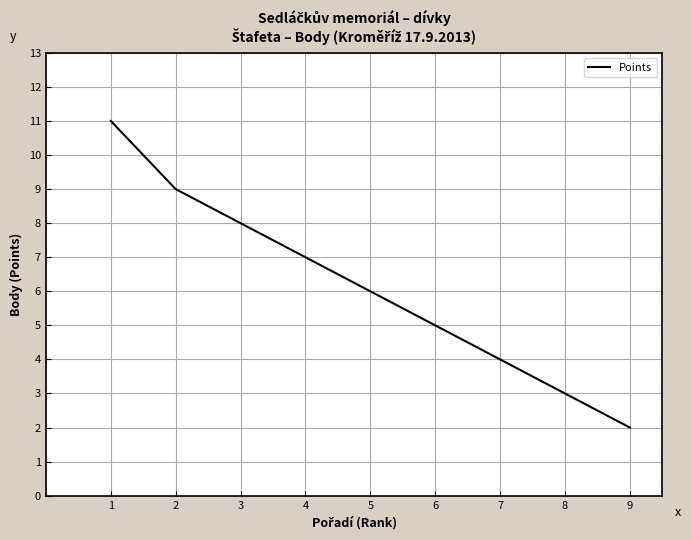

Reading right to left, list all the values displayed in this chart.

2	3	4	5	6	7	8	9	11